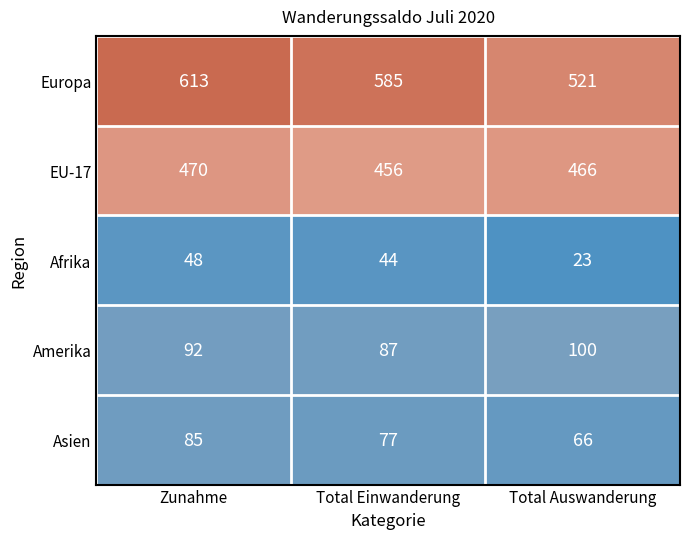

Which category has the highest value across all series?

Zunahme